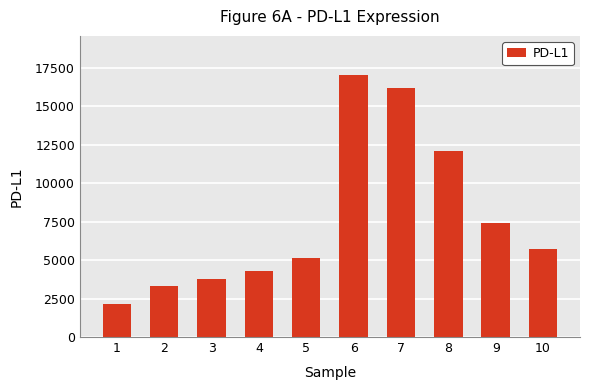

What is the sum of the values at 9 and 6?

24383.4